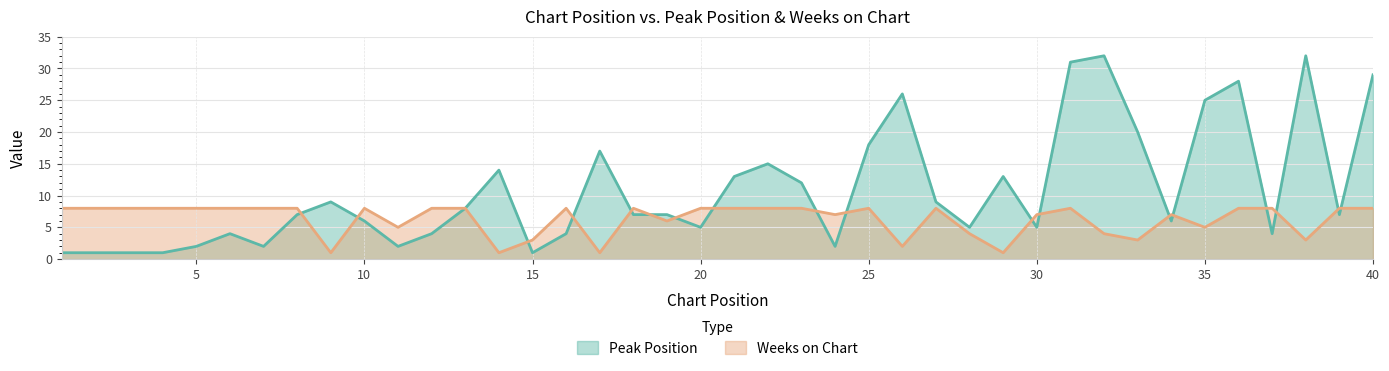

Reading left to right, what are all the values shown in this chart?

Peak Position: 1=1	2=1	3=1	4=1	5=2	6=4	7=2	8=7	9=9	10=6	11=2	12=4	13=8	14=14	15=1	16=4	17=17	18=7	19=7	20=5	21=13	22=15	23=12	24=2	25=18	26=26	27=9	28=5	29=13	30=5	31=31	32=32	33=20	34=6	35=25	36=28	37=4	38=32	39=7	40=29
Weeks on Chart: 1=8	2=8	3=8	4=8	5=8	6=8	7=8	8=8	9=1	10=8	11=5	12=8	13=8	14=1	15=3	16=8	17=1	18=8	19=6	20=8	21=8	22=8	23=8	24=7	25=8	26=2	27=8	28=4	29=1	30=7	31=8	32=4	33=3	34=7	35=5	36=8	37=8	38=3	39=8	40=8